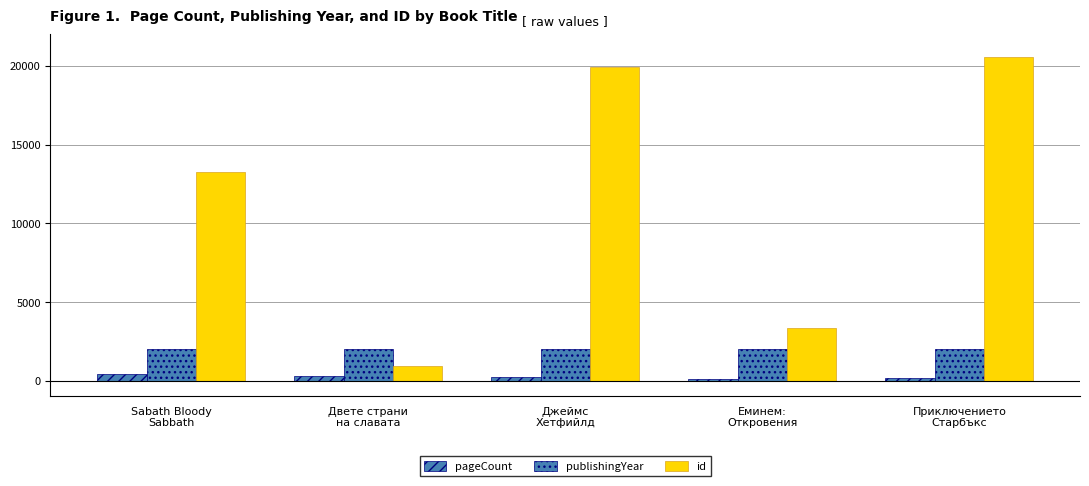

At which label does publishingYear reach its peak?

Джеймс
Хетфийлд